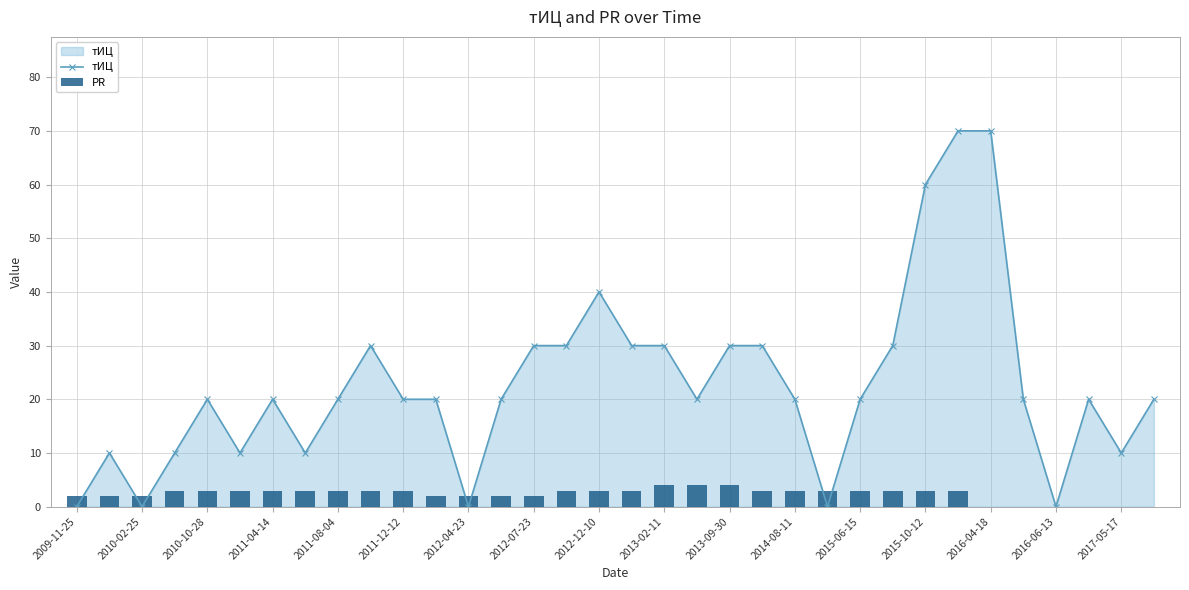

What is the highest value of the тИЦ series?

70